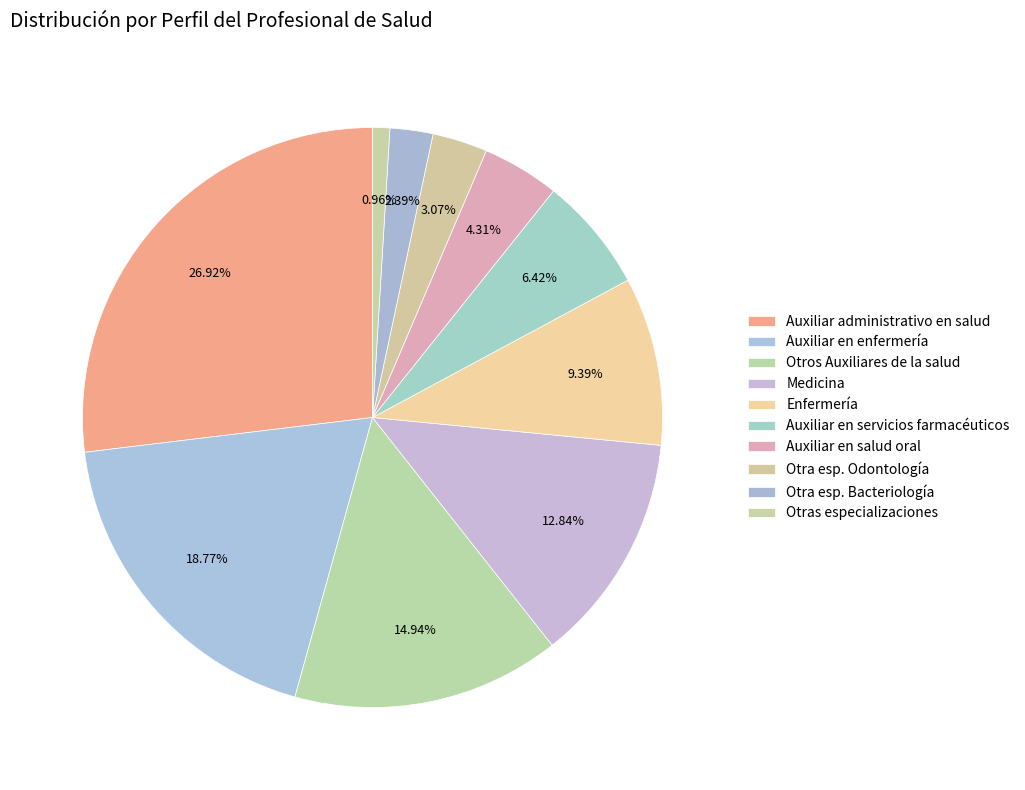

True or false: Auxiliar en salud oral accounts for 4% of the total.

True